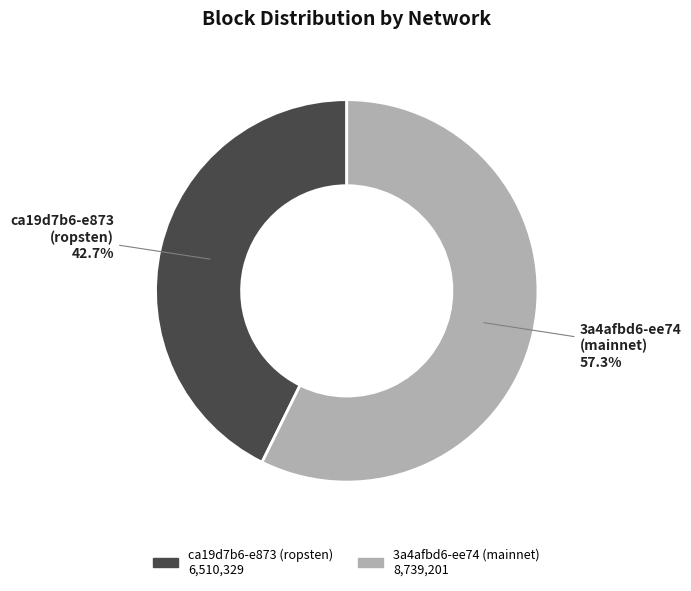

Which has a higher value, ca19d7b6-e873 (ropsten) or 3a4afbd6-ee74 (mainnet)?

3a4afbd6-ee74 (mainnet)